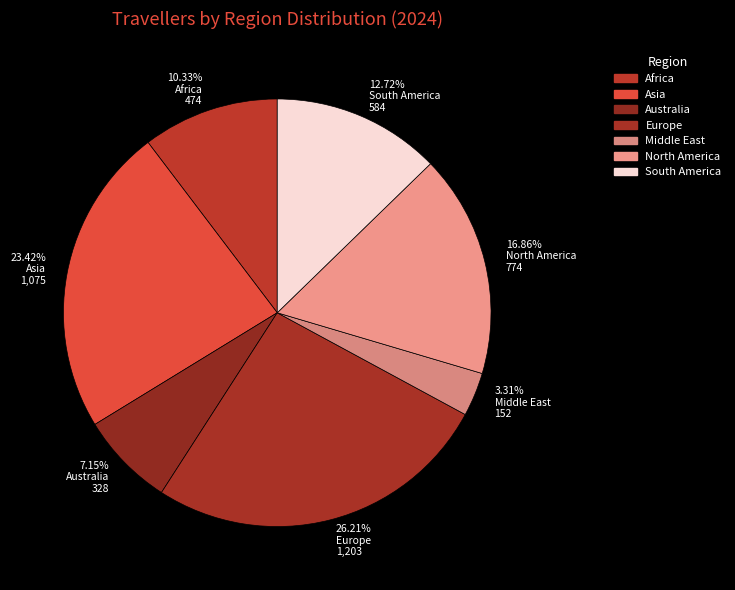

Which slice is the largest?

Europe